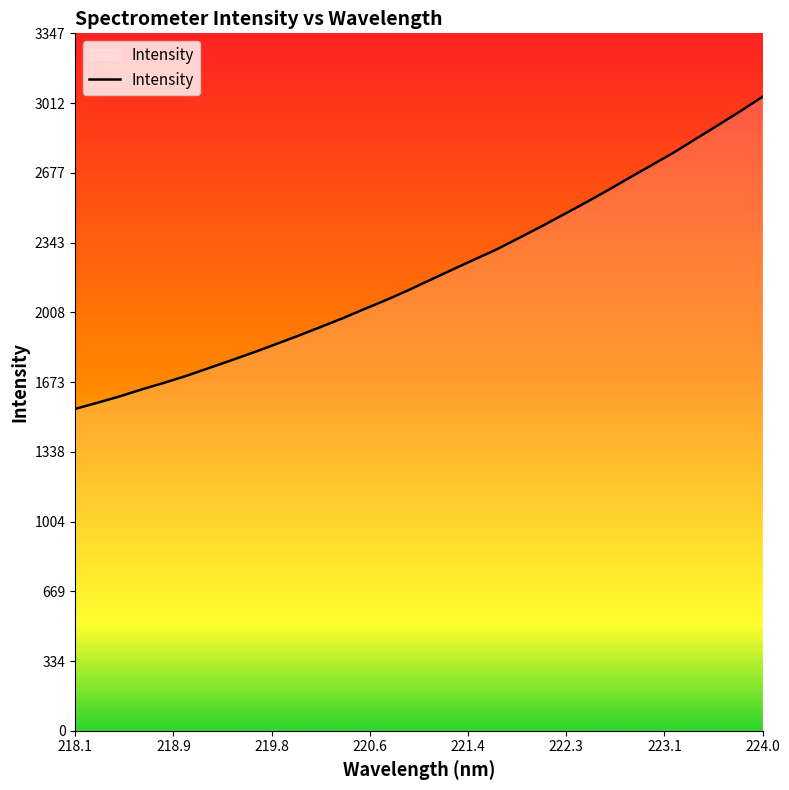

Reading left to right, what are all the values shown in this chart?

1544.8	1574.3	1604.7	1638.4	1669.8	1703.1	1739.9	1776.8	1814.4	1853.8	1893.8	1935.4	1977.4	2022.6	2066.7	2113.8	2163.6	2213.2	2262.0	2310.4	2364.9	2419.6	2476.7	2534.1	2593.5	2654.7	2715.3	2775.8	2841.8	2907.2	2973.8	3042.9